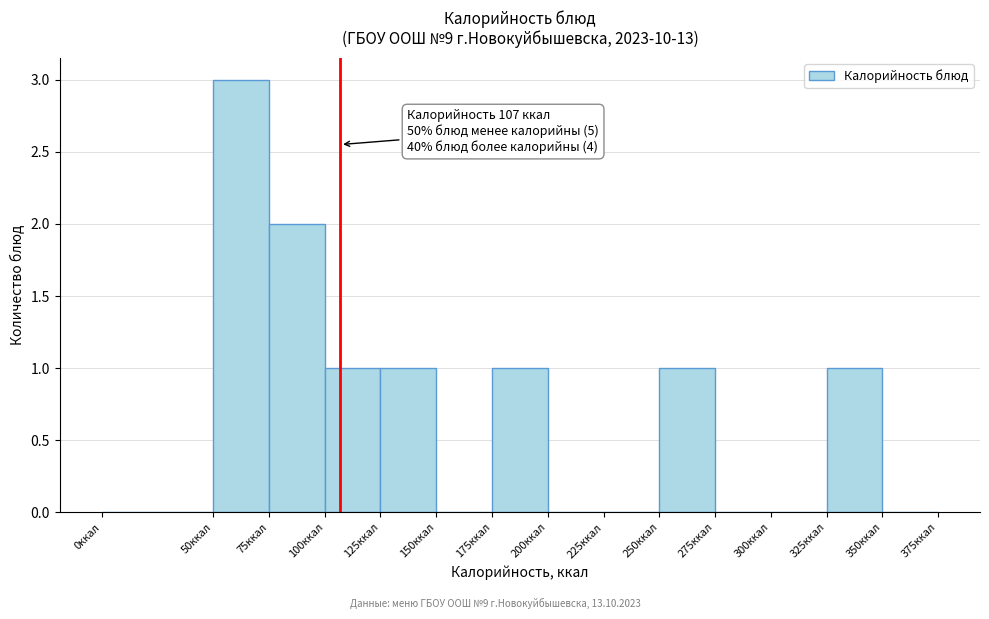

Which range on the x-axis has the tallest bar?

50 to 75